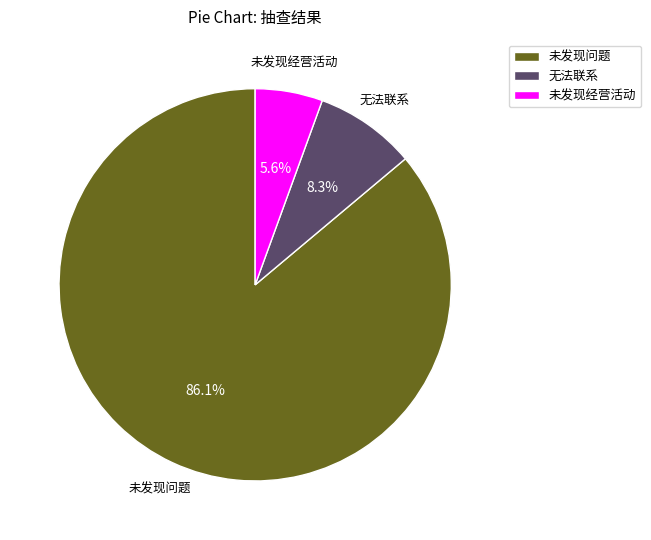

Is there any slice that represents more than half of the pie?

Yes